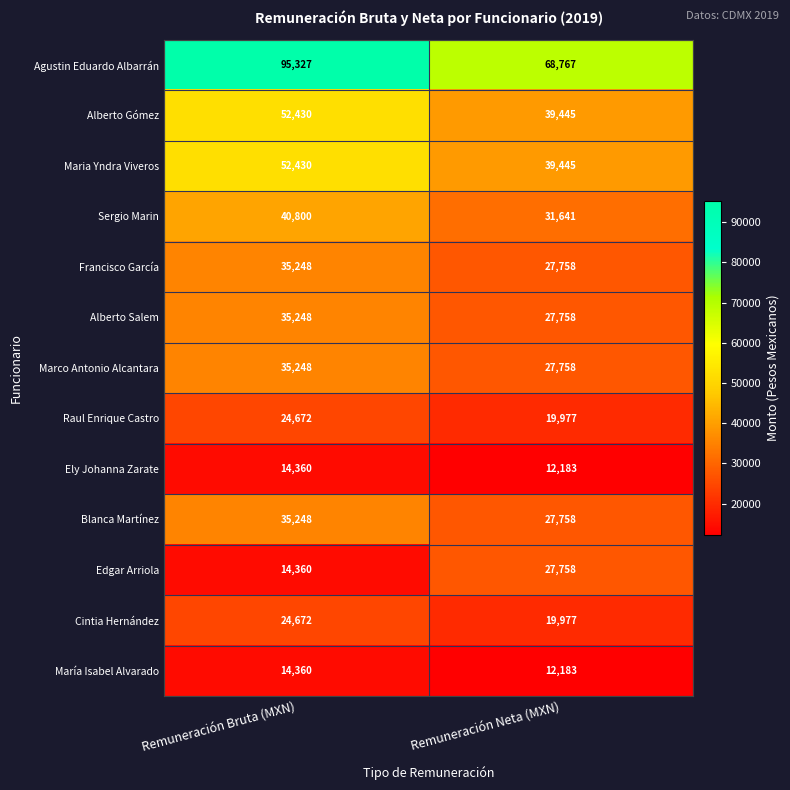

What is the sum of the Edgar Arriola values at Remuneración Bruta (MXN) and Remuneración Neta (MXN)?

42118